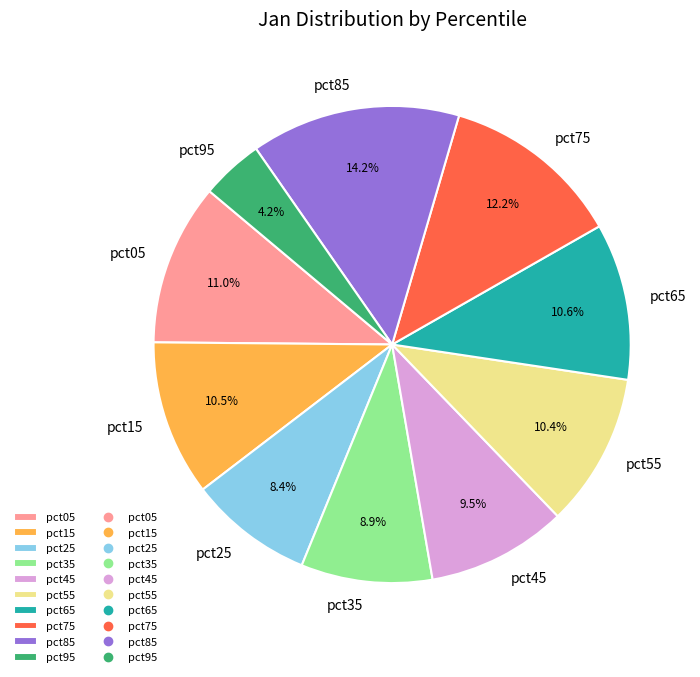

Which slice is the largest?

pct85